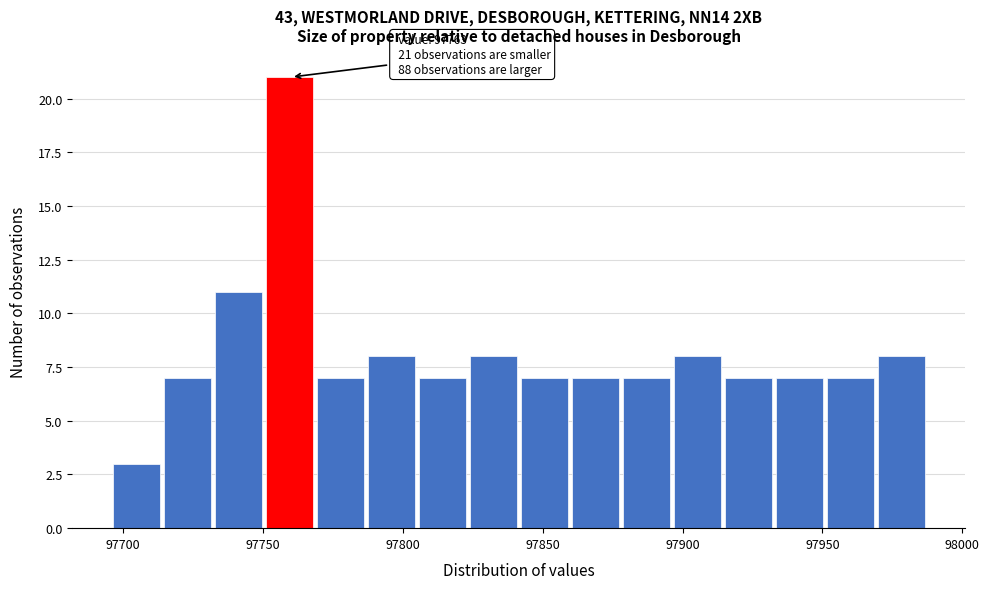

Read against the x-axis, roughly where is the centre of the tallest bar?

97760